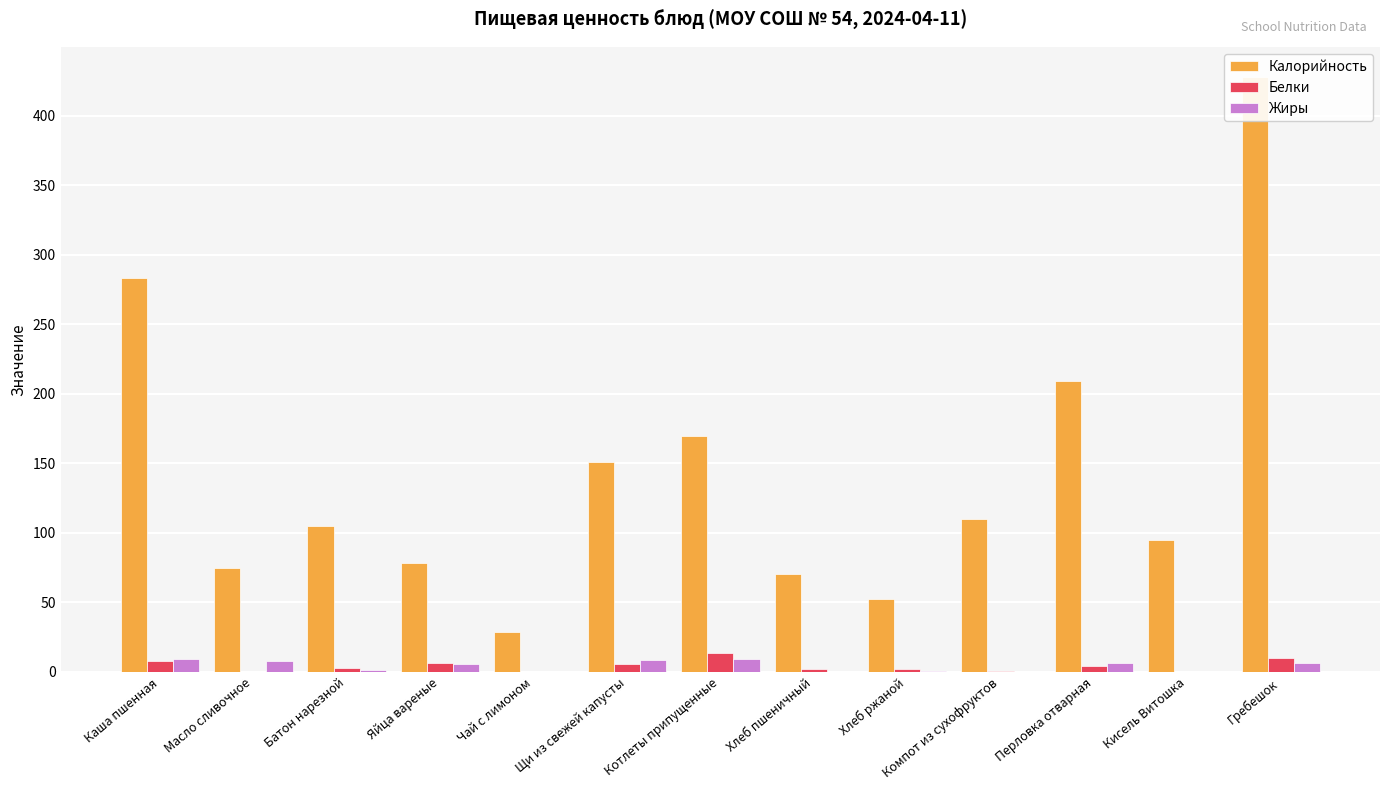

Does the chart contain any negative values?

No